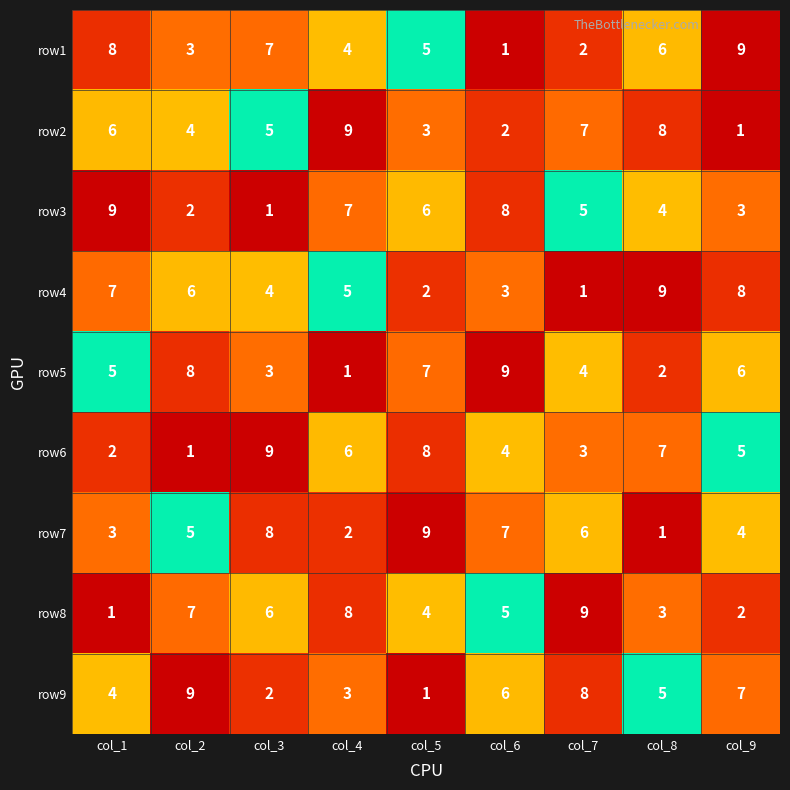

Count the number of categories in the chart.

9